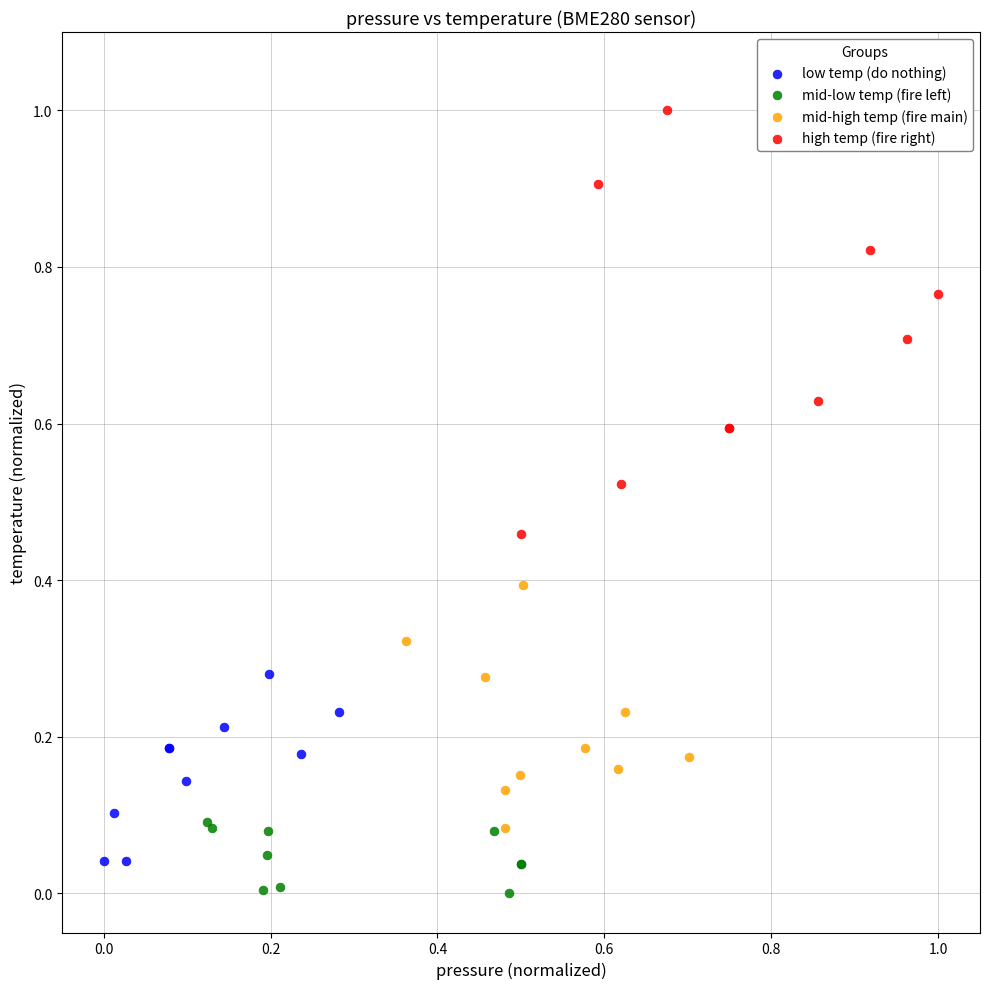

Which series has the largest Y range (max minus min)?

high temp (fire right)